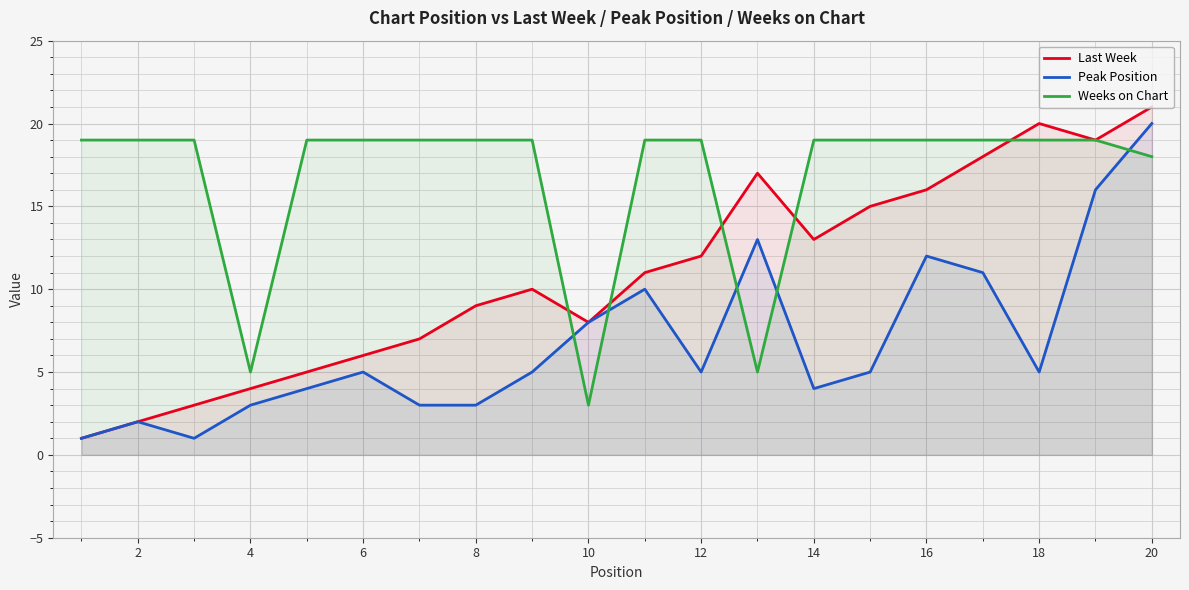

Rank the series by their average value, from highest to lowest.

Weeks on Chart, Last Week, Peak Position